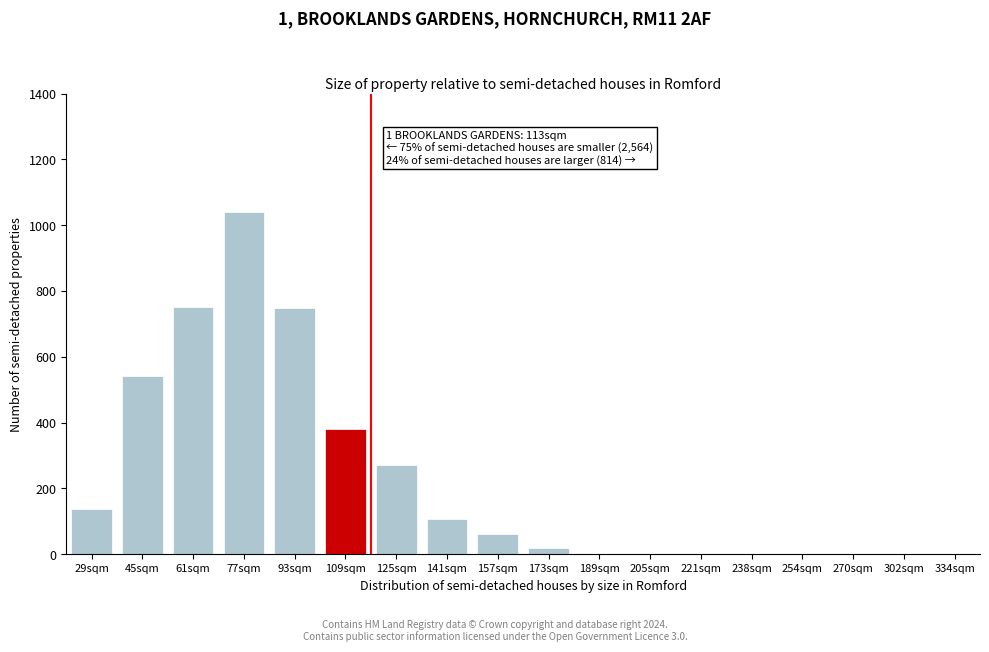

Is it true that the value at 189sqm is 0?

True